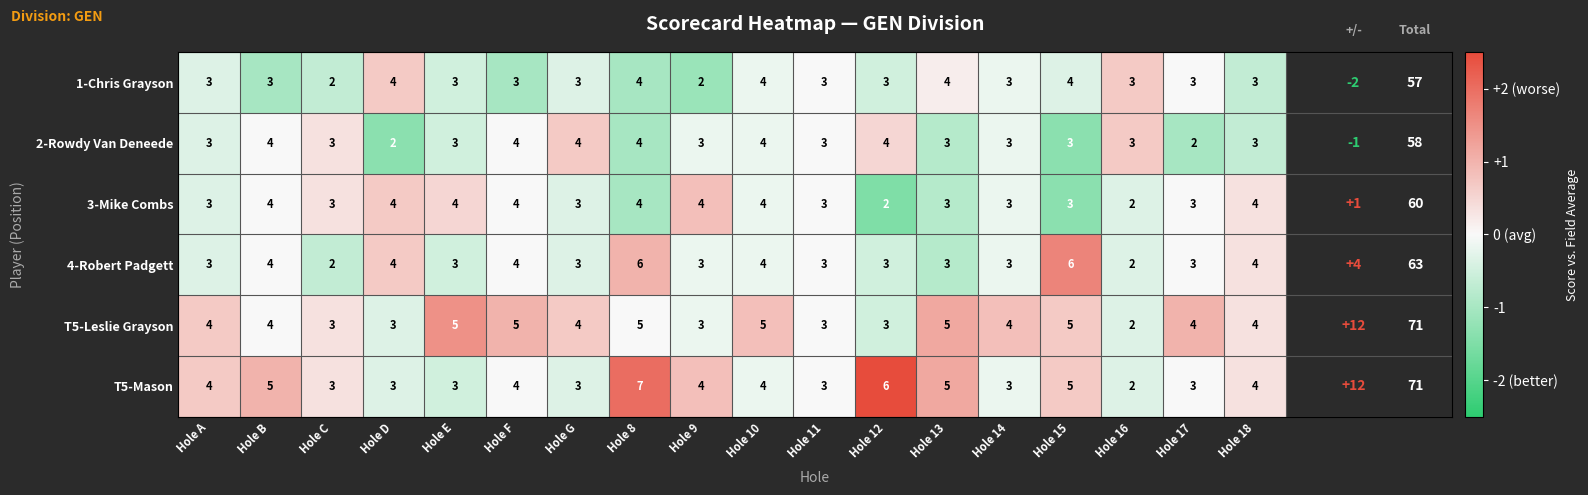

Count the number of data series in this chart.

6